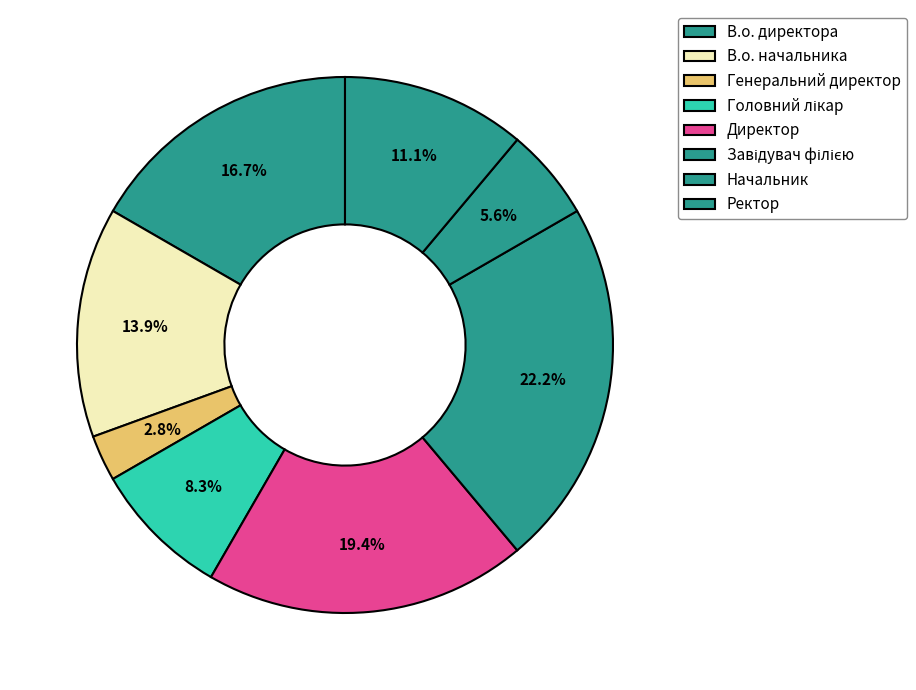

How many segments does this pie chart have?

8